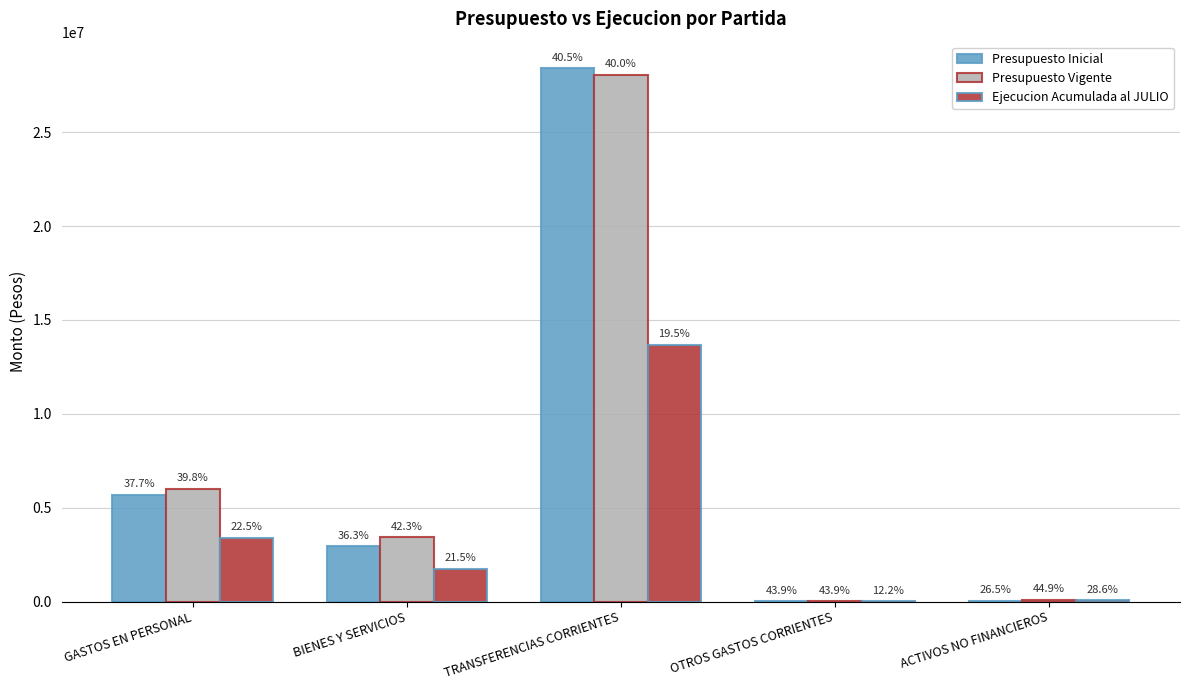

Are the bars horizontal?

No